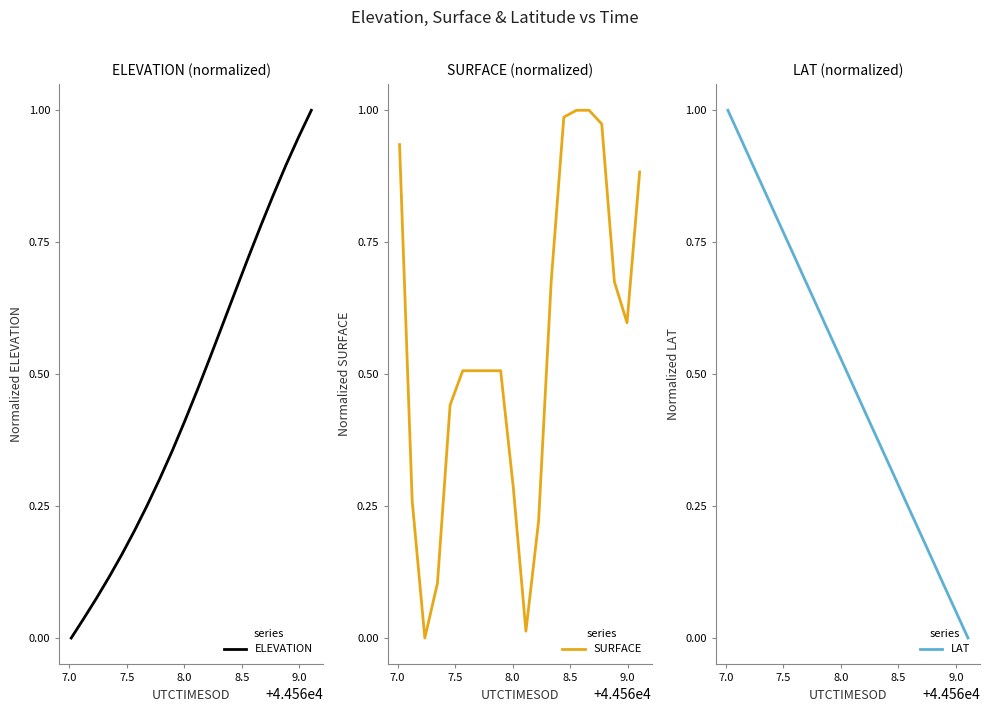

What is the maximum value for ELEVATION?

1.0